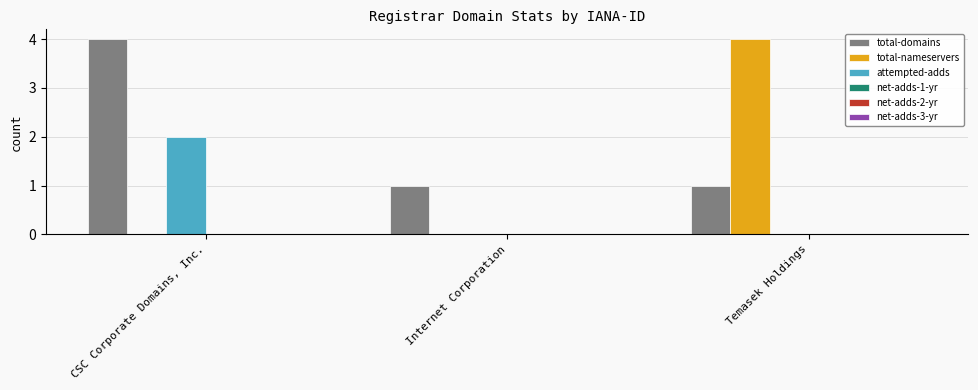

Is the value of attempted-adds at CSC Corporate Domains, Inc. greater than the value of total-domains at Temasek Holdings?

Yes